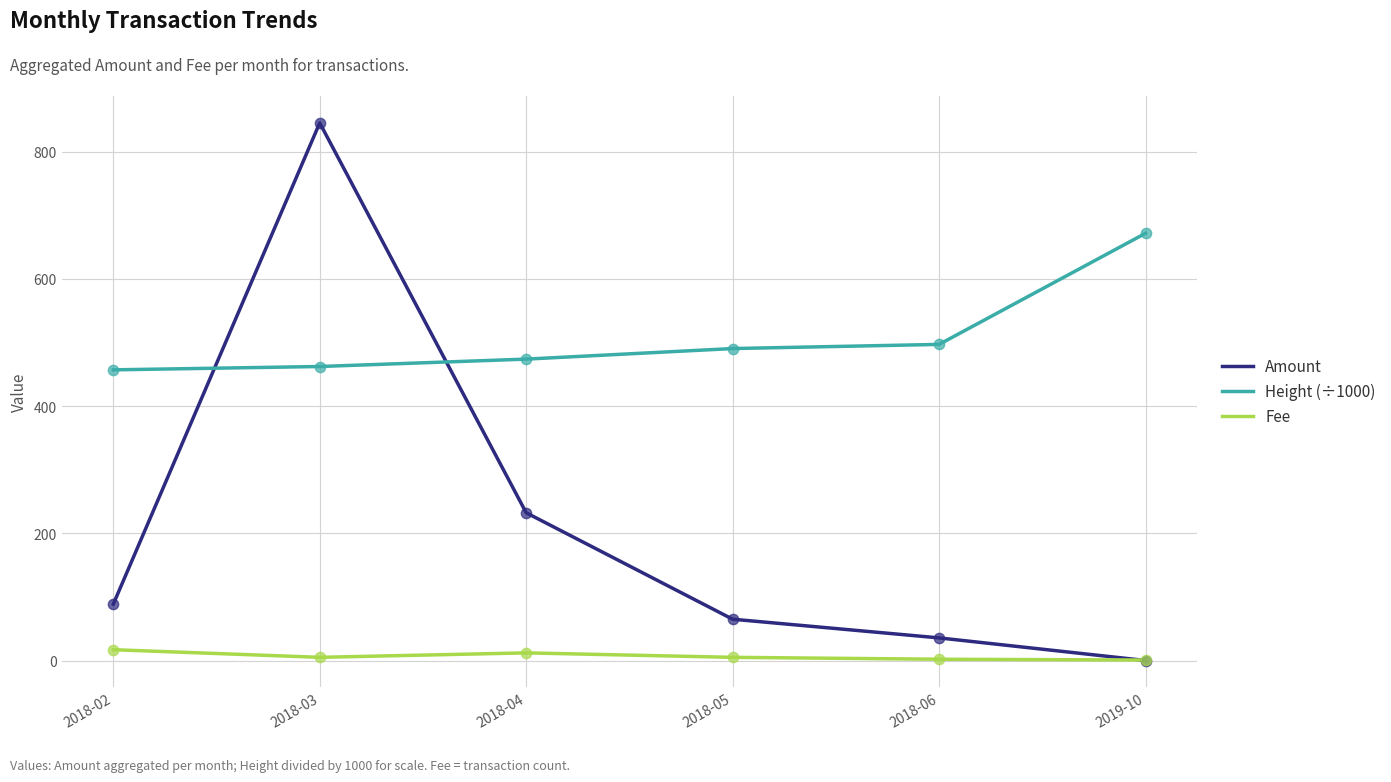

What is the total value across all series at 2018-04?

718.3